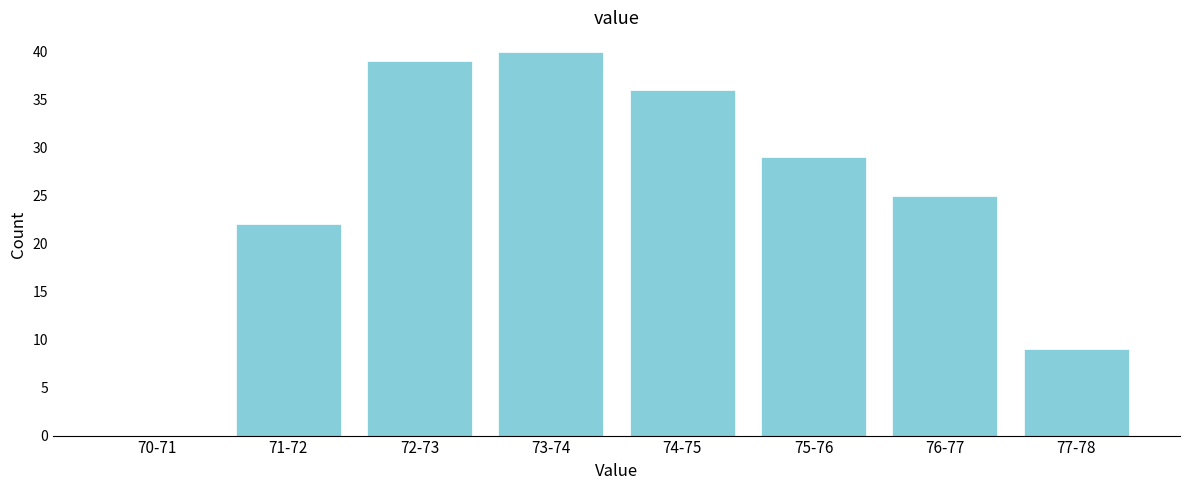

Reading left to right, transcribe all the data shown in this chart.

70-71=0	71-72=22	72-73=39	73-74=40	74-75=36	75-76=29	76-77=25	77-78=9